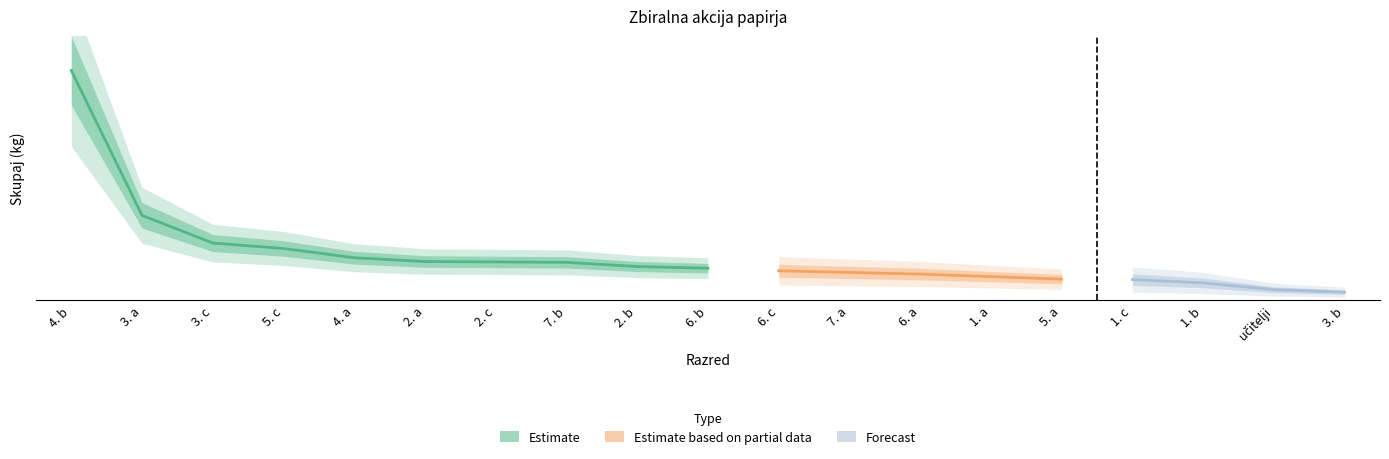

The value at učitelji is 38. True or false?

False